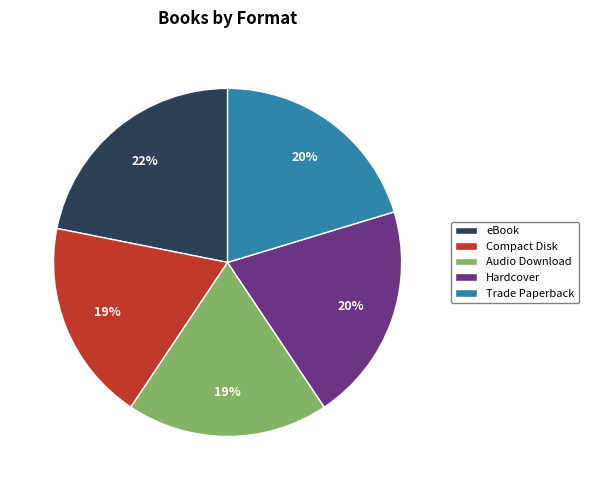

To the nearest percent, what percentage of the pie is Hardcover?

20%